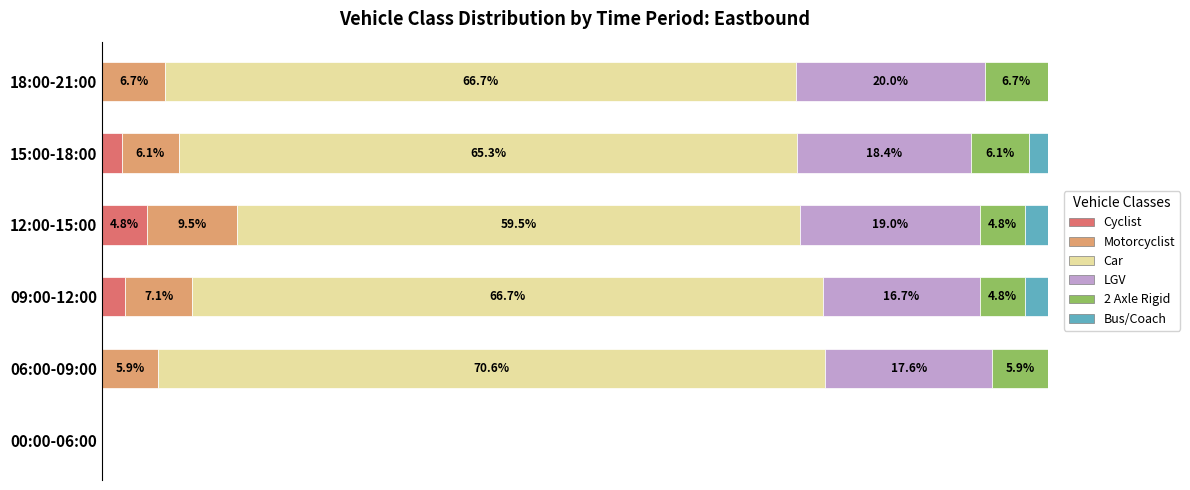

At which label does Cyclist reach its peak?

12:00-15:00